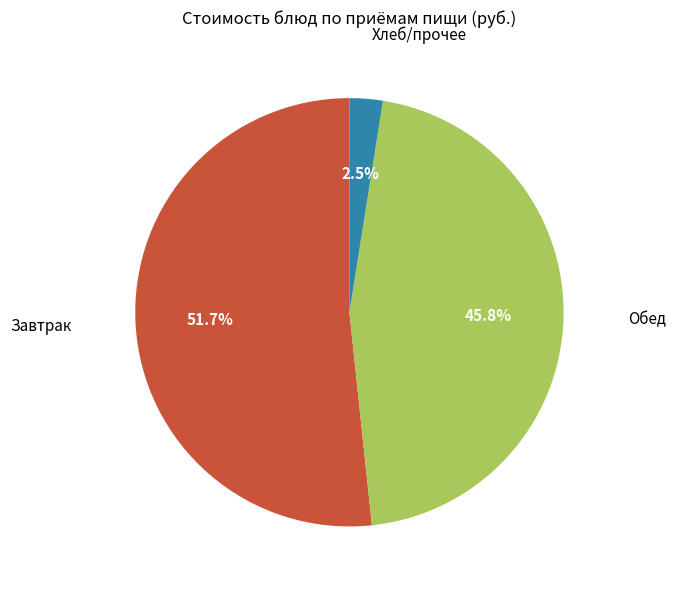

Is there any slice that represents more than half of the pie?

Yes